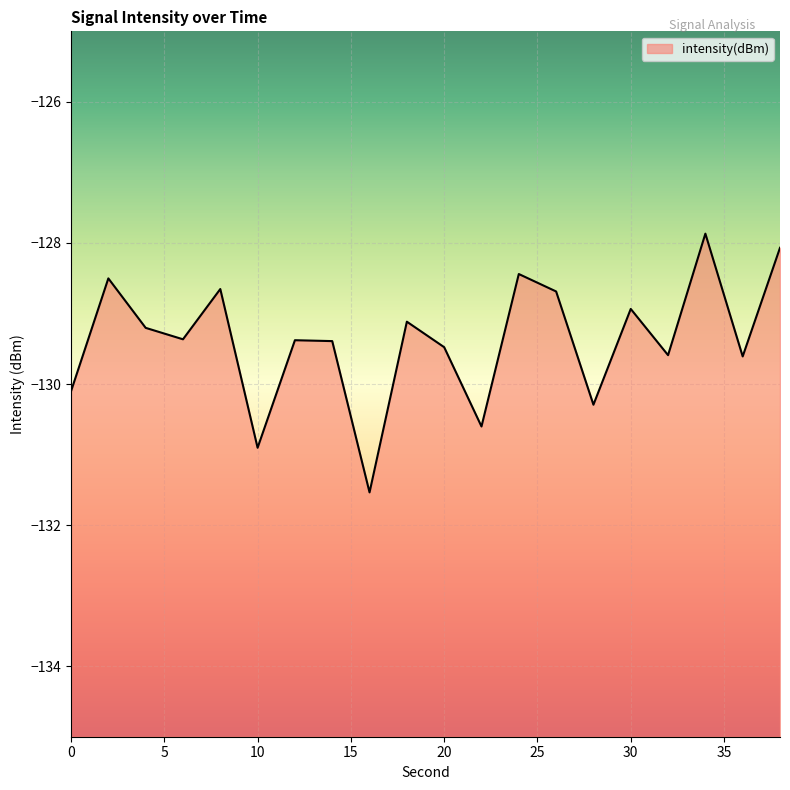

The value at 18 is -84.2. True or false?

False